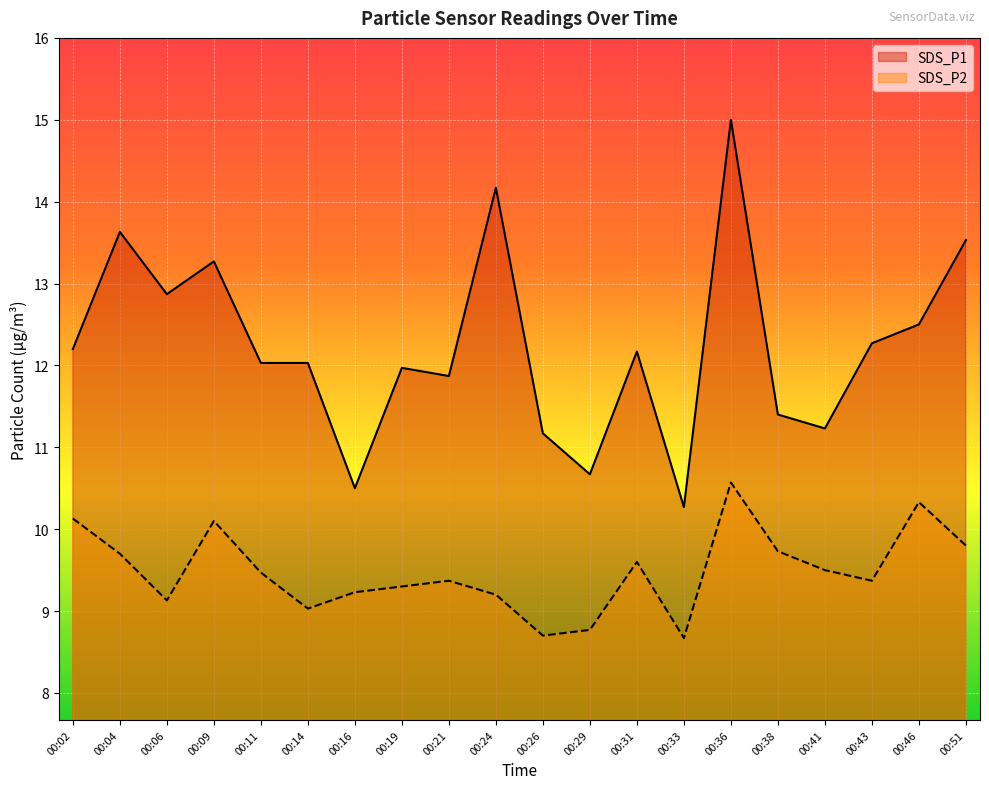

What is the approximate value of SDS_P1 at 00:26?

11.2